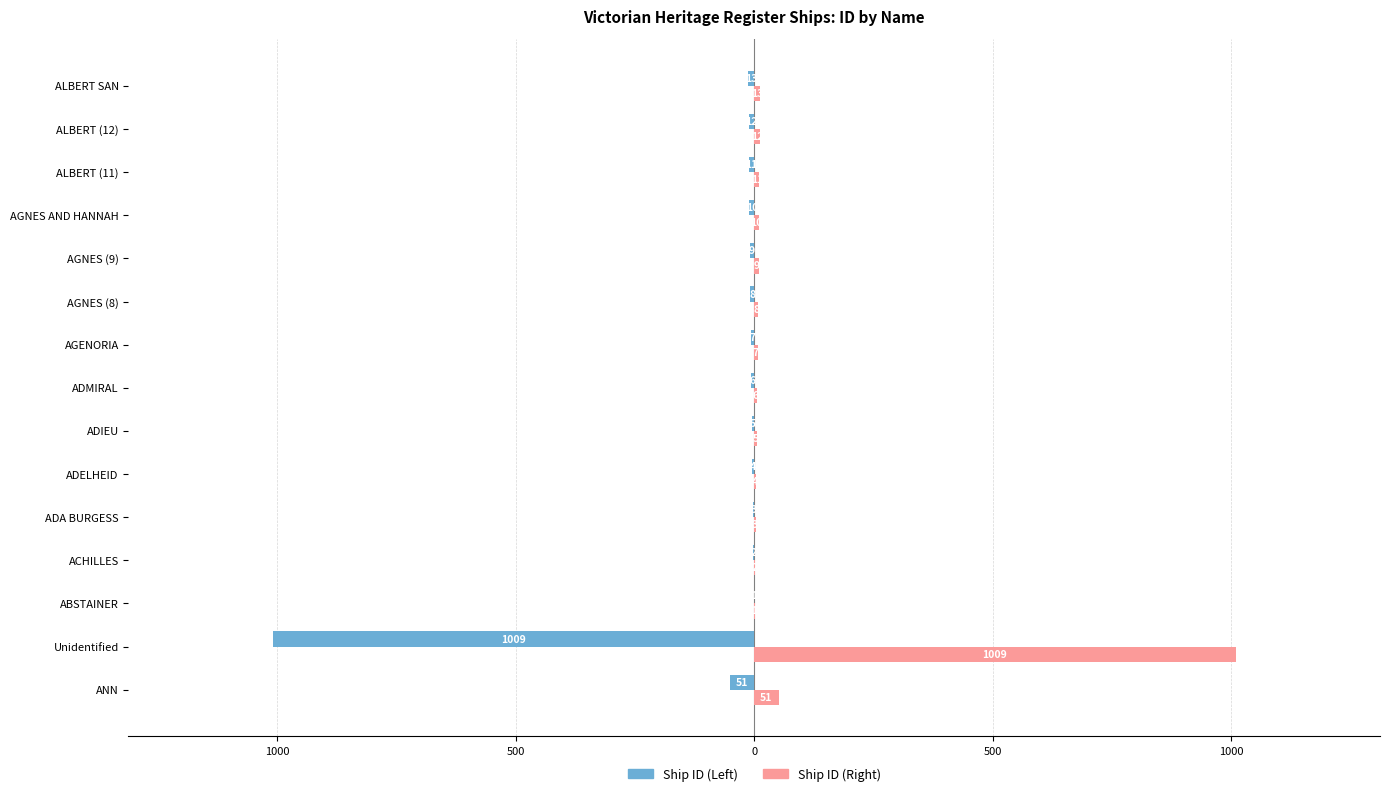

Reading right to left, list all the values displayed in this chart.

Ship ID (Left): -13	-12	-11	-10	-9	-8	-7	-6	-5	-4	-3	-2	-1	-1009	-51
Ship ID (Right): 13	12	11	10	9	8	7	6	5	4	3	2	1	1009	51